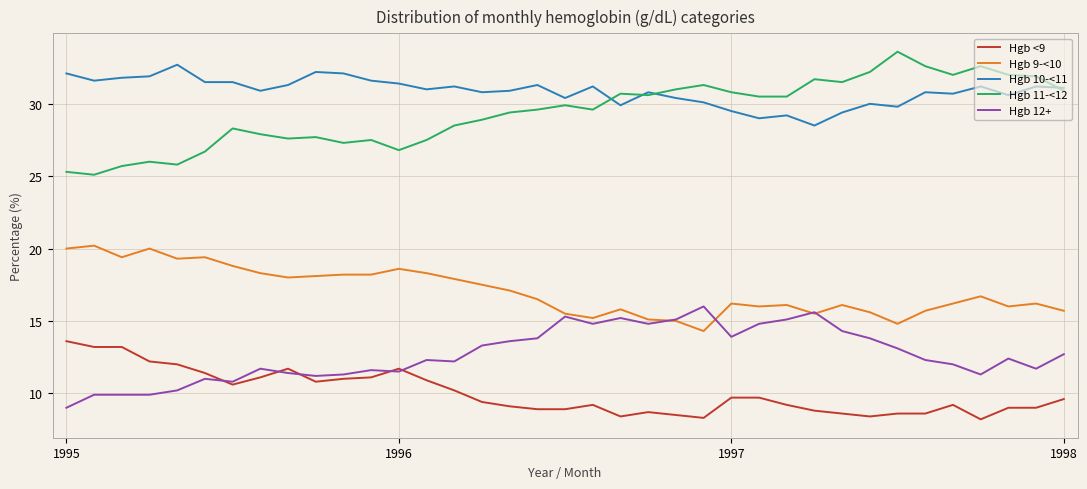

What is the average value of the Hgb 10-<11 series?

30.9